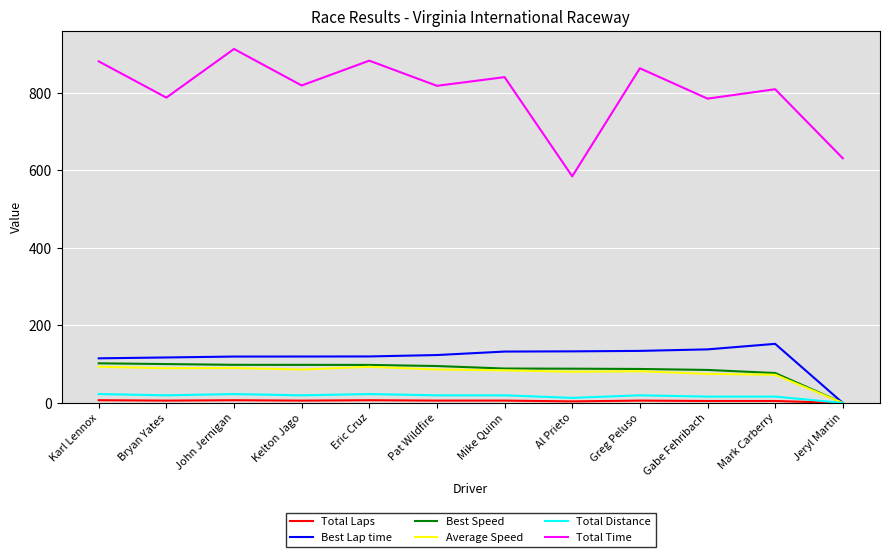

What is the sum of all Average Speed values?

933.0